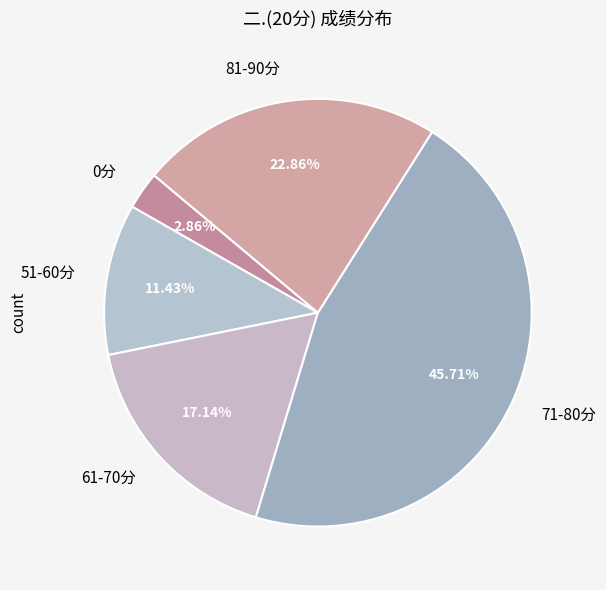

Between 81-90分 and 51-60分, which is larger?

81-90分